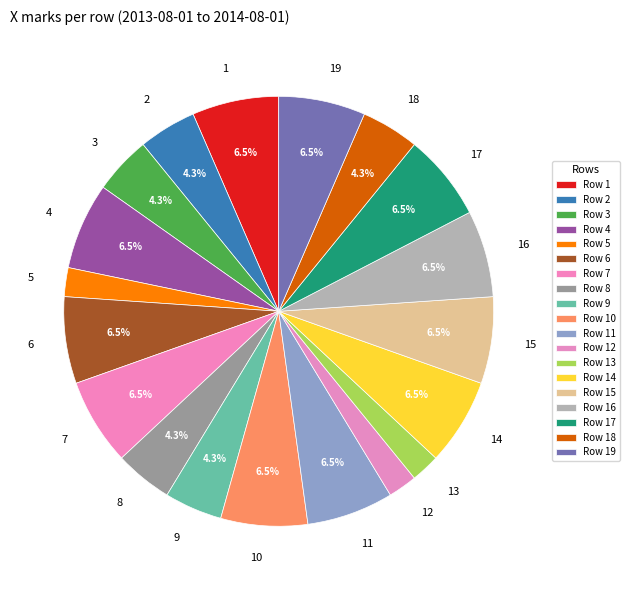

How many segments does this pie chart have?

19